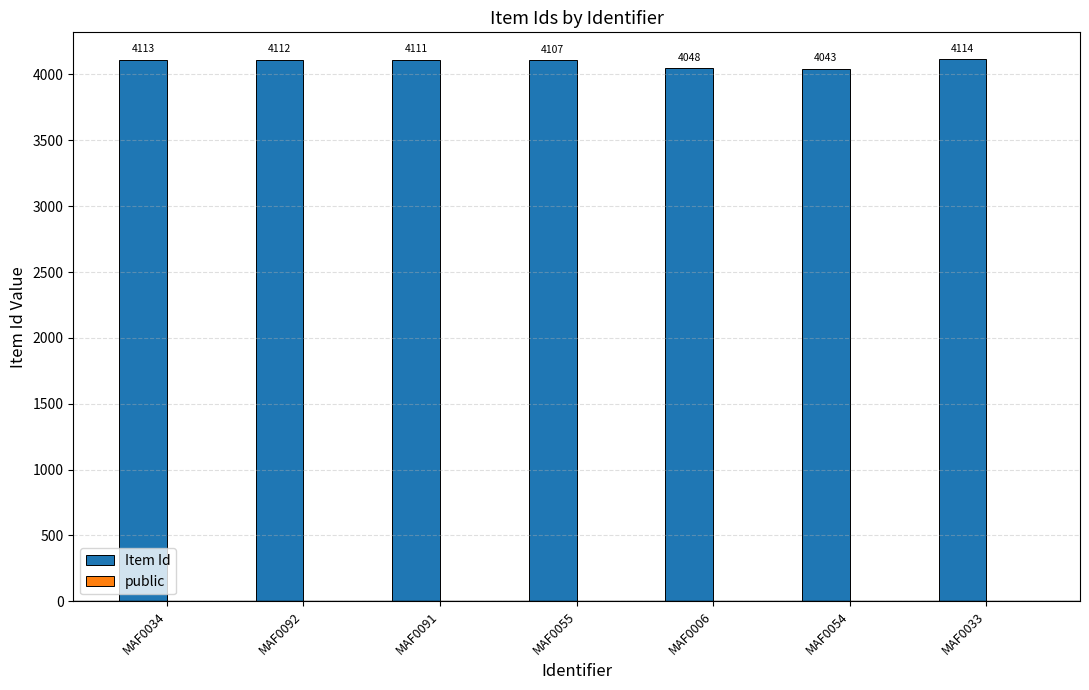

At which category is the sum across all series the highest?

MAF0033